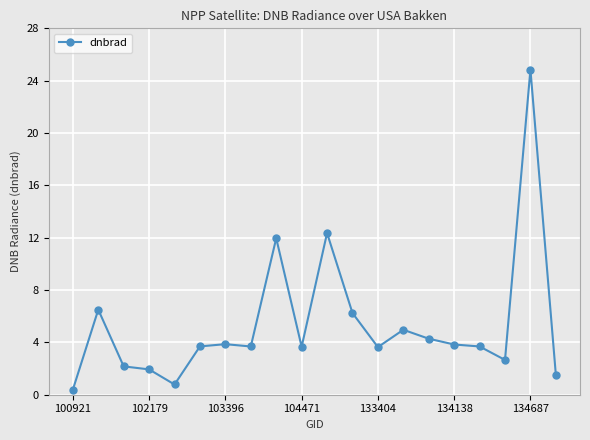

What is the value of the 5th point from the left?

0.8